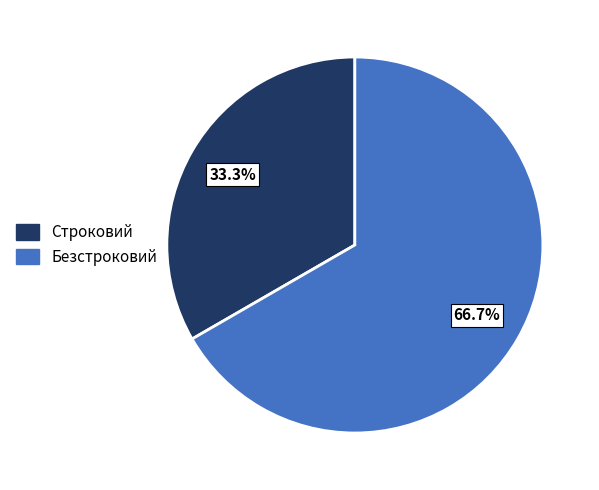

Approximately how many times larger is the value at Безстроковий compared to Строковий?

2.0